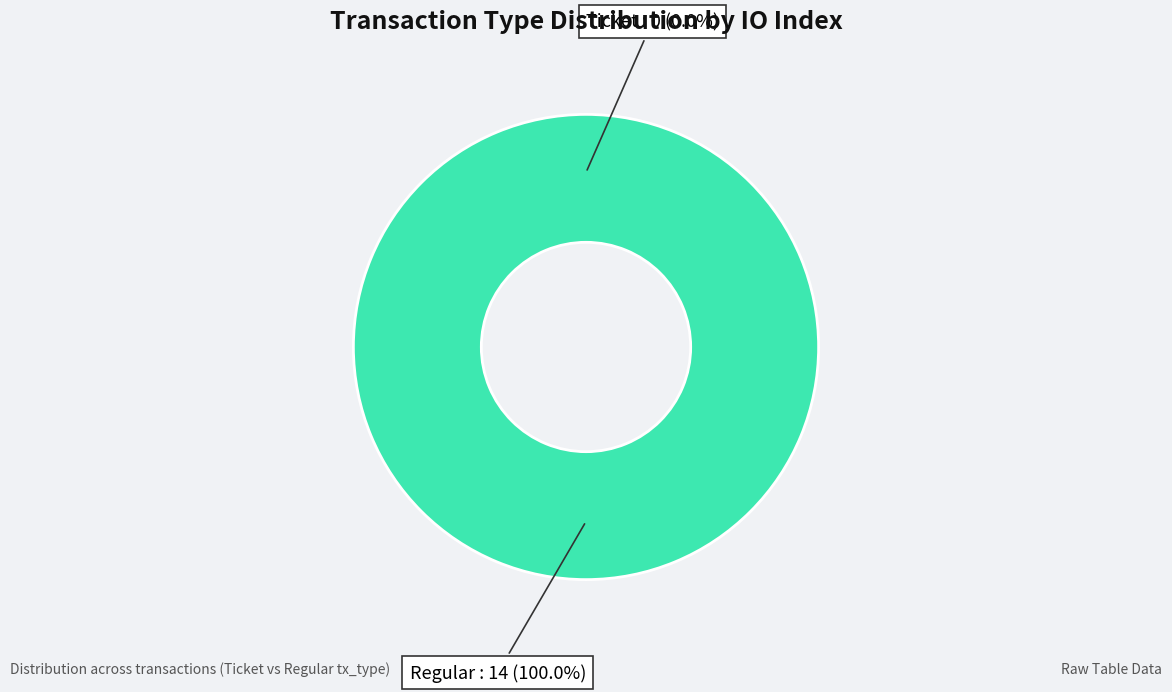

True or false: Ticket accounts for 1% of the total.

False